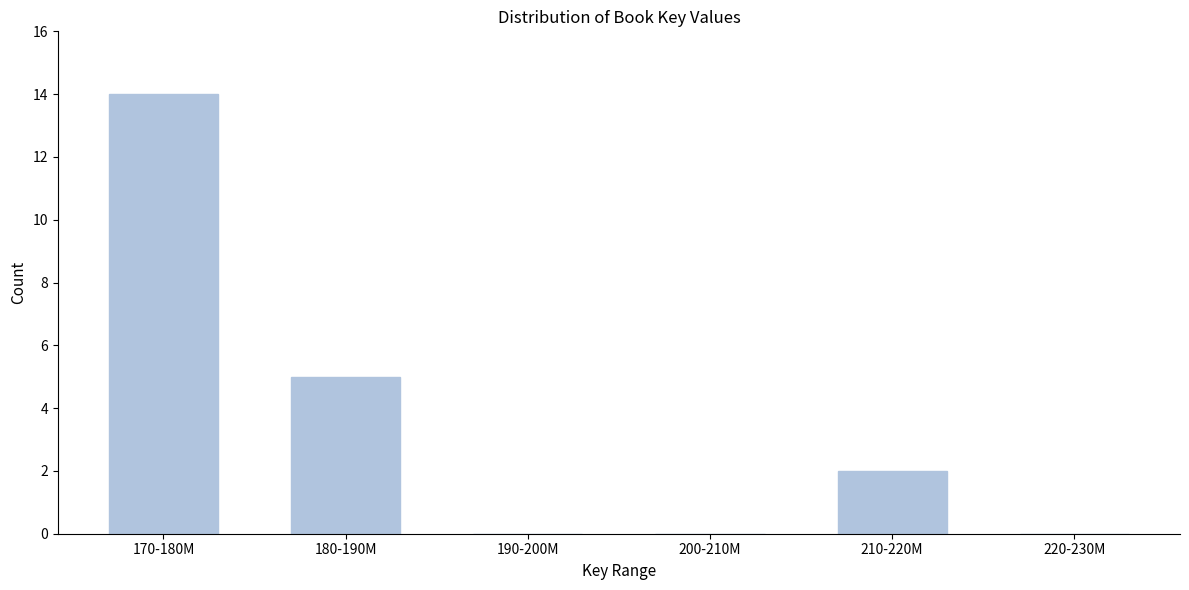

Reading right to left, list all the values displayed in this chart.

220-230M=0	210-220M=2	200-210M=0	190-200M=0	180-190M=5	170-180M=14